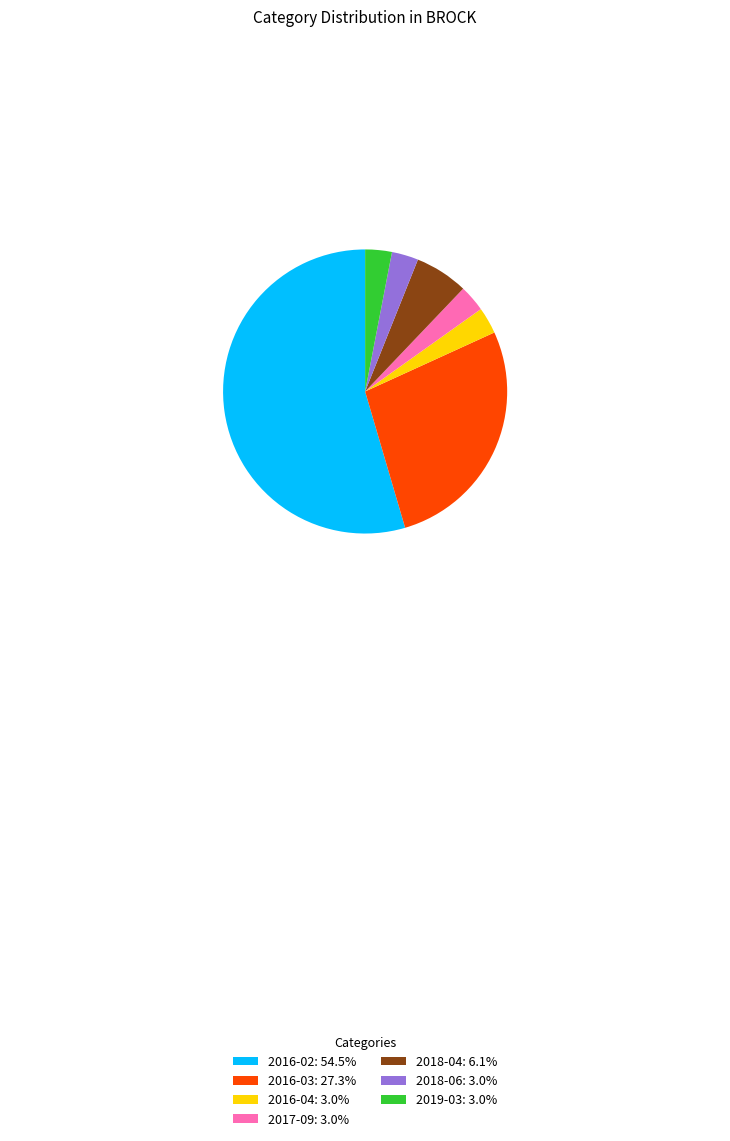

Between 2018-04 and 2016-03, which is larger?

2016-03